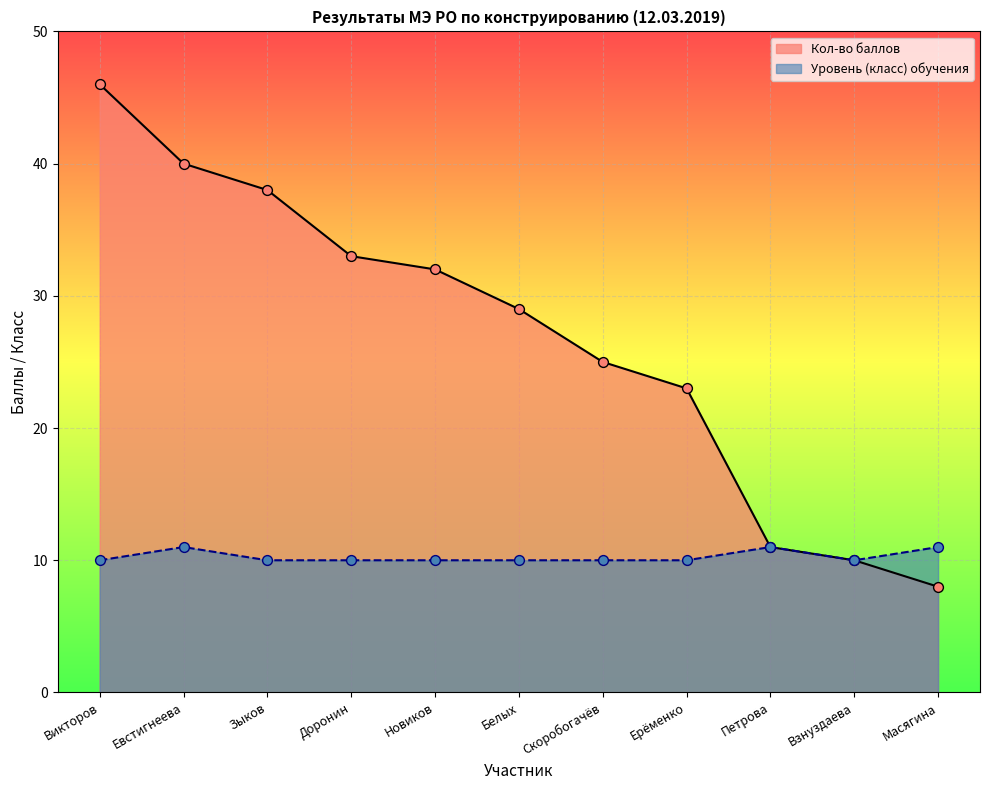

At which category is the sum across all series the highest?

Викторов